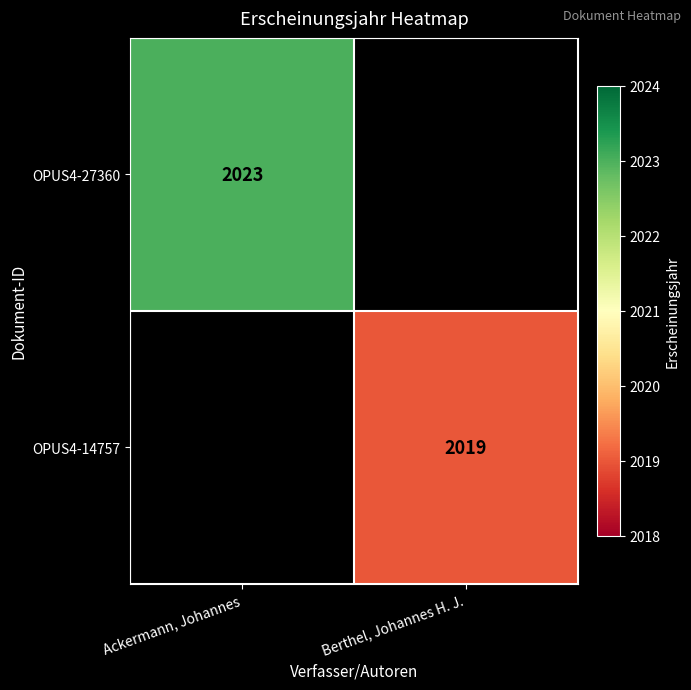

The OPUS4-14757 series shows 2019 at Berthel, Johannes H. J.. True or false?

True